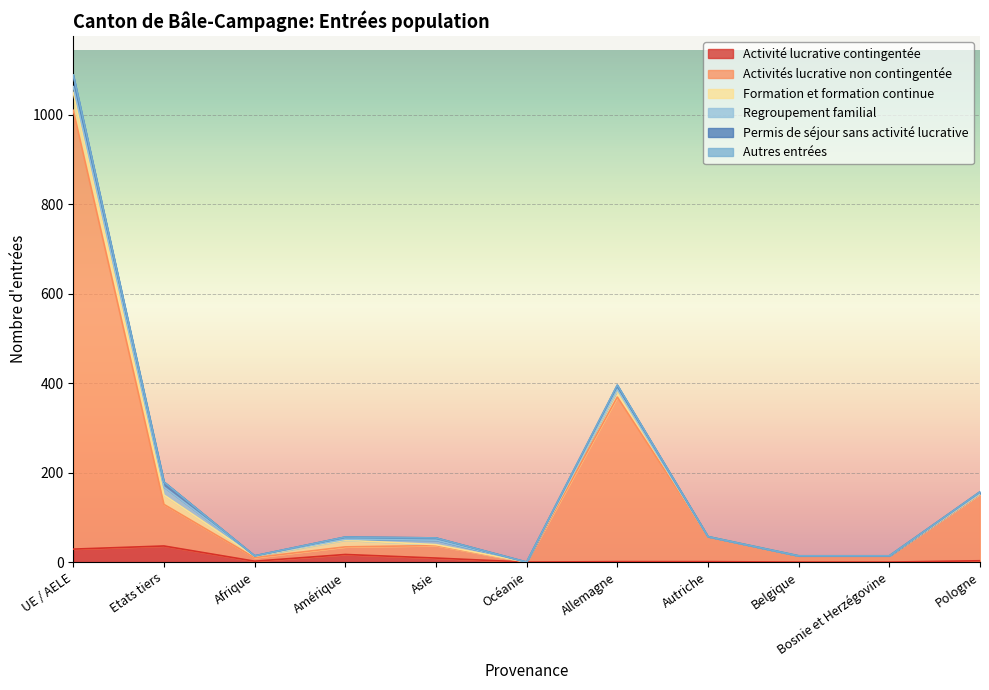

Count the number of categories in the chart.

11